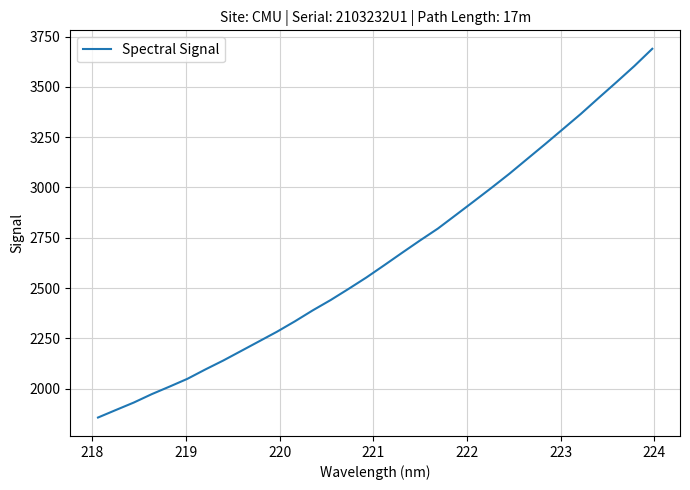

Reading left to right, transcribe all the data shown in this chart.

1856.4	1893.9	1930.9	1972.5	2010.2	2049.0	2095.4	2139.8	2187.3	2235.1	2282.8	2334.4	2389.0	2440.2	2495.6	2552.5	2613.4	2675.4	2736.4	2795.6	2862.7	2930.2	2998.2	3068.1	3141.7	3215.2	3290.2	3365.5	3445.1	3523.7	3603.8	3689.2